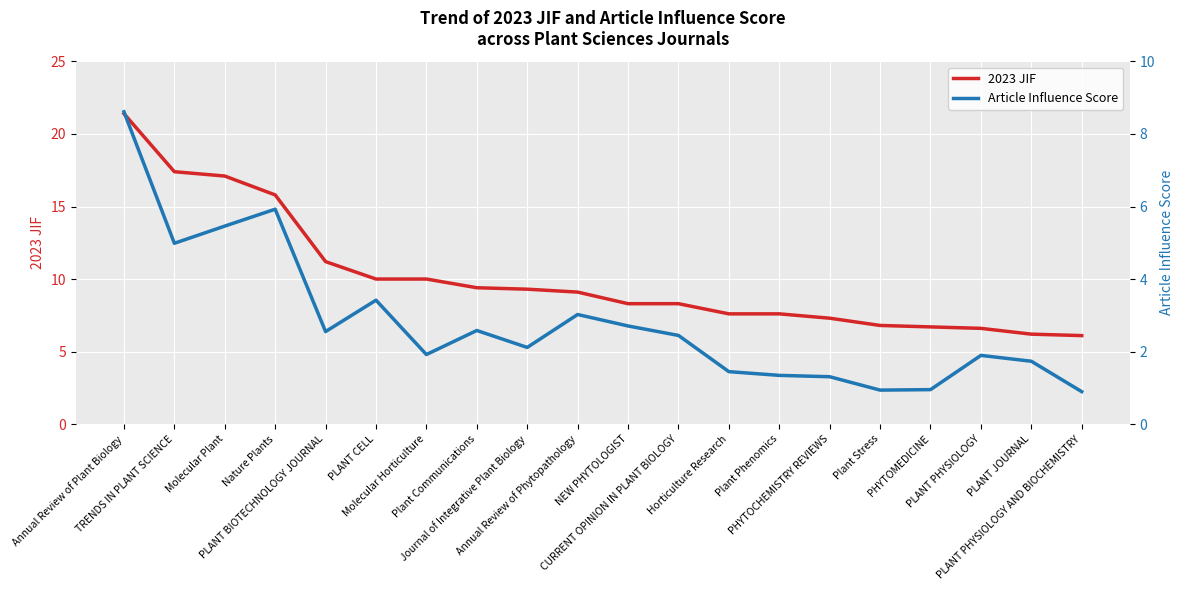

The value of Article Influence Score at CURRENT OPINION IN PLANT BIOLOGY is 2.4. True or false?

True